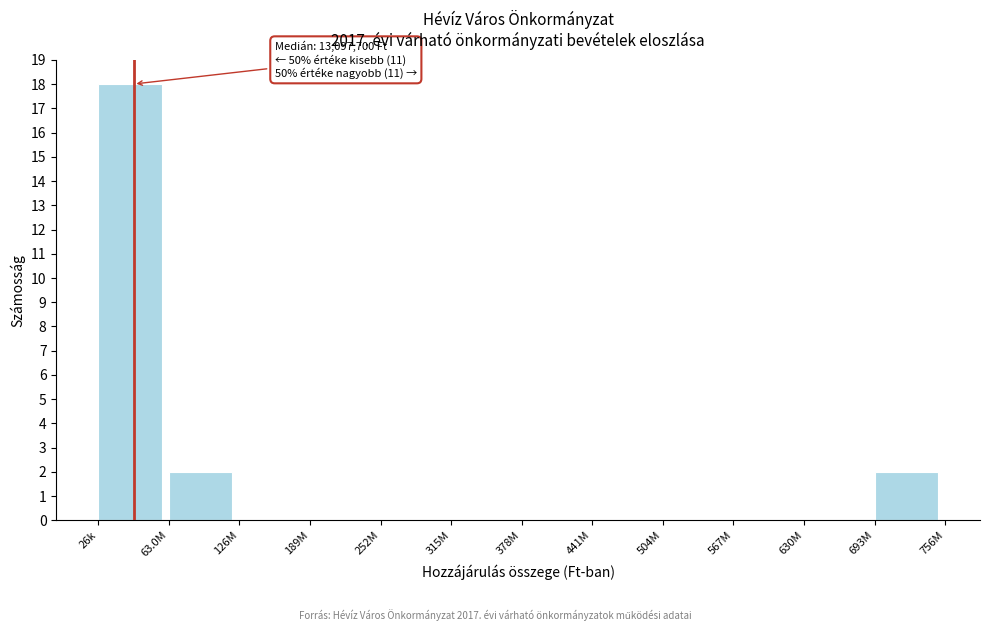

Reading left to right, what are all the values shown in this chart?

26k=18	63.0M=2	126M=0	189M=0	252M=0	315M=0	378M=0	441M=0	504M=0	567M=0	630M=0	693M=2